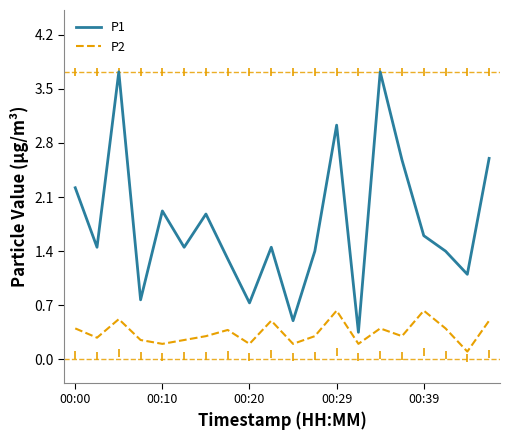

What is the difference between the maximum and minimum values in the P1 series?

3.4